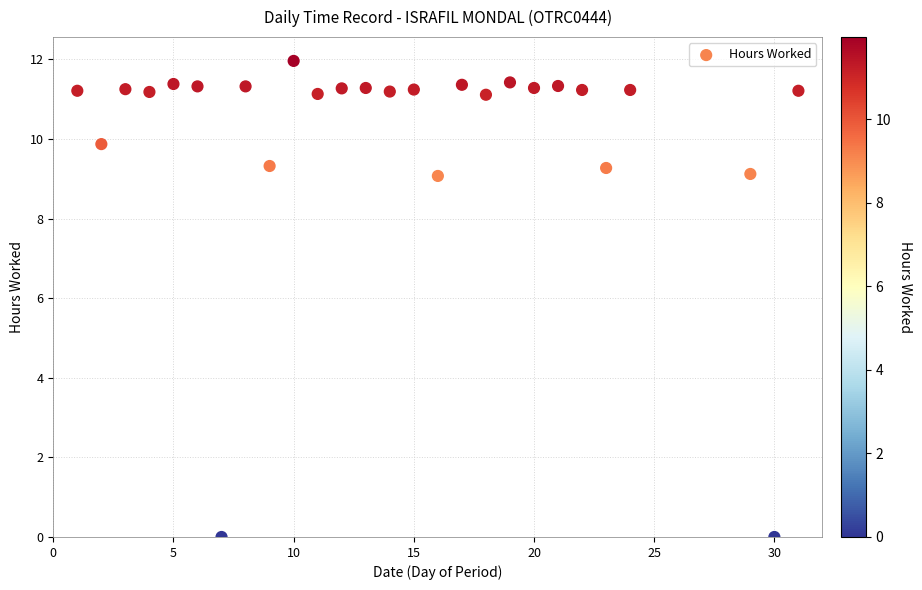

What is the range of Y values (max minus min)?

12.0